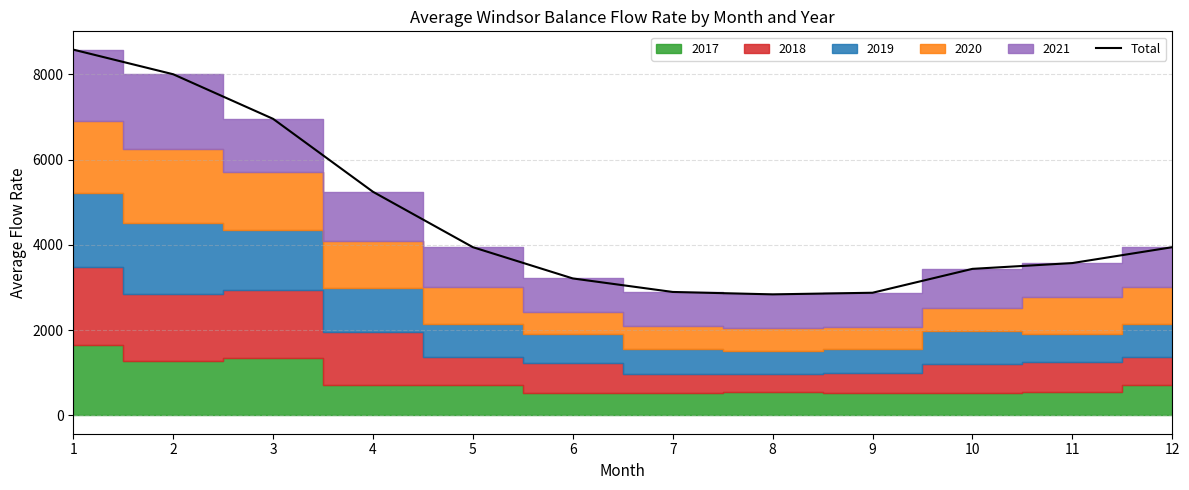

True or false: the data shows 8002.7 at 2.

True